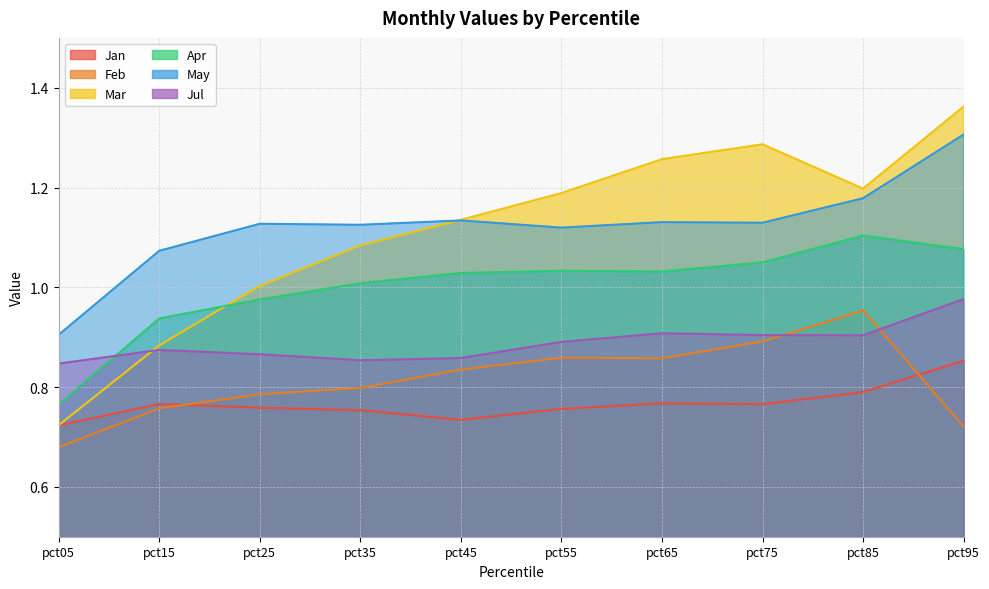

What is the sum of the Mar values at pct05 and pct85?

1.9